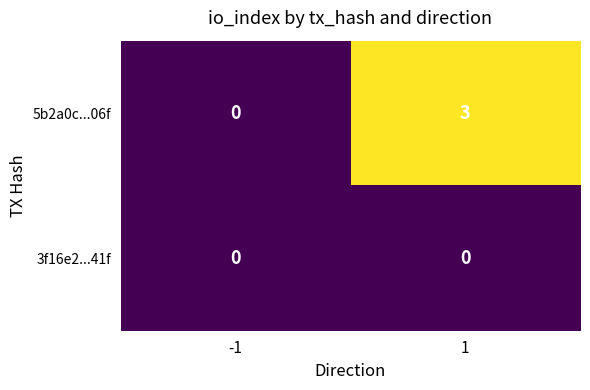

What is the difference between the maximum and minimum values in the 5b2a0c...06f series?

3